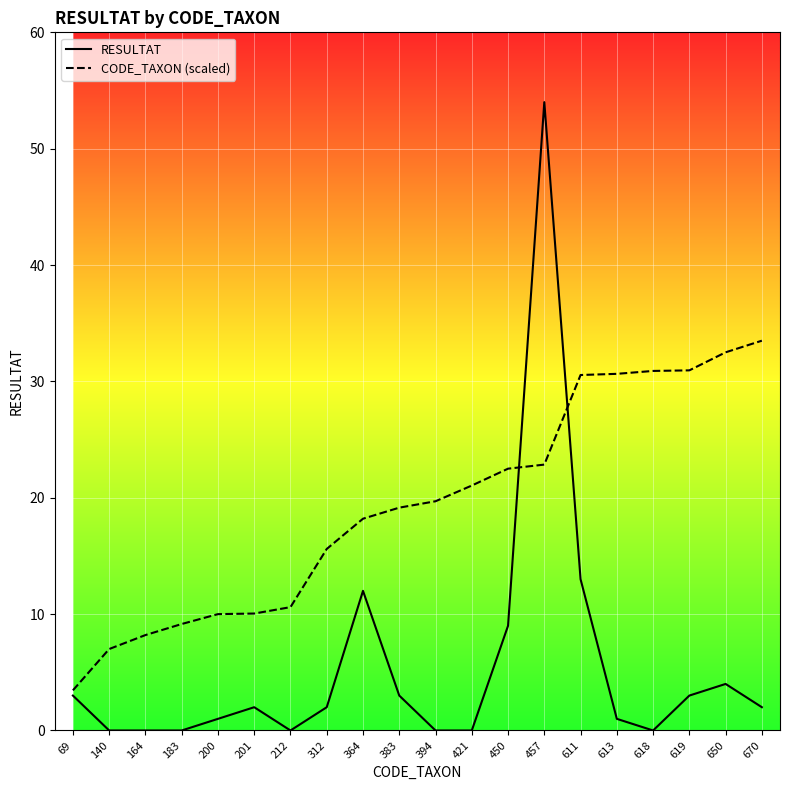

The RESULTAT series shows 12.0 at 364. True or false?

True